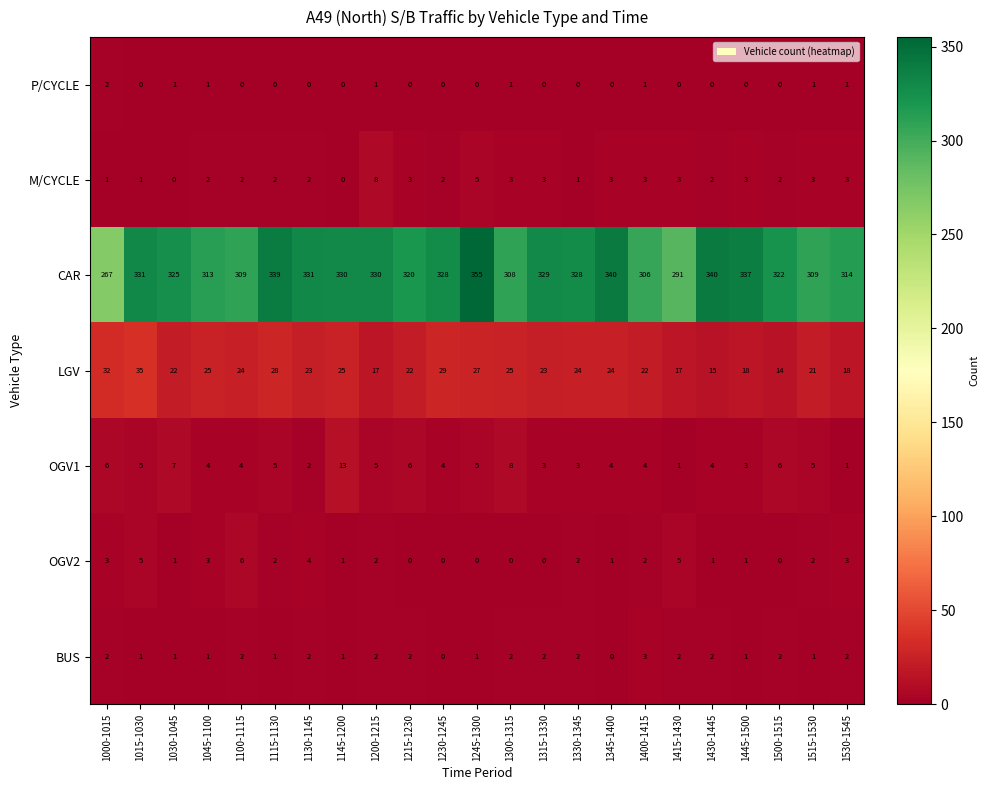

At which category is the sum across all series the highest?

1245-1300